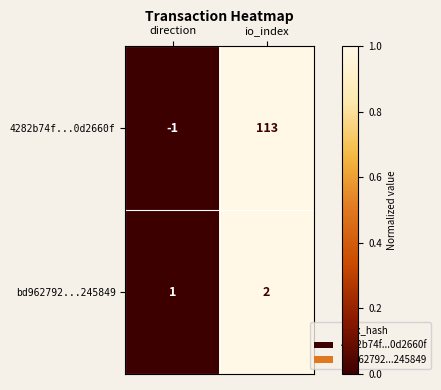

What is the difference between the 4282b74f...0d2660f values at direction and io_index?

114